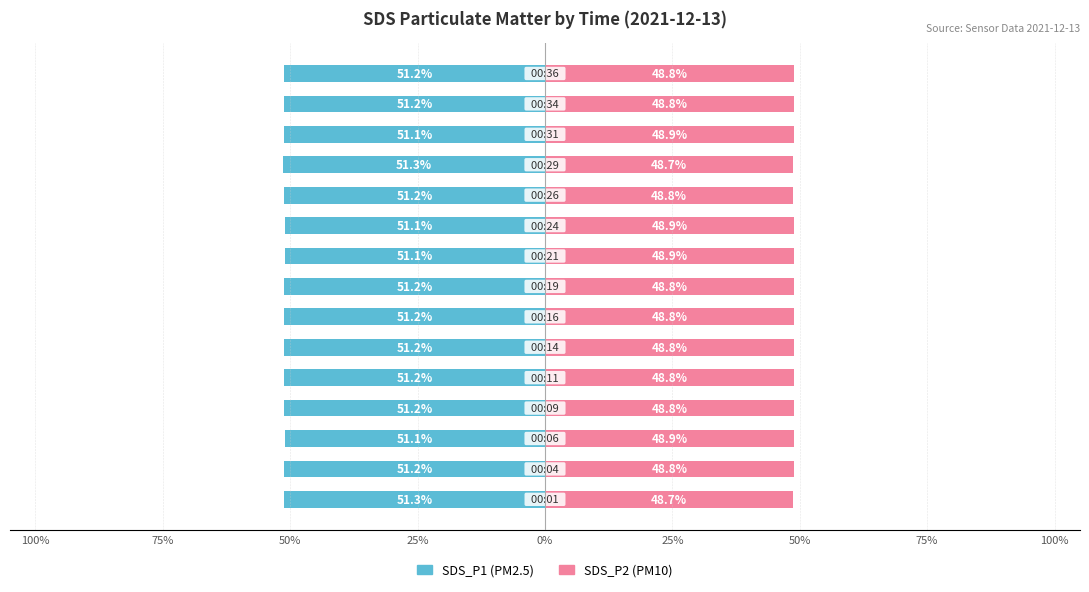

Reading left to right, list all the values displayed in this chart.

SDS_P1: -51.3	-51.2	-51.1	-51.2	-51.2	-51.2	-51.2	-51.2	-51.1	-51.1	-51.2	-51.3	-51.1	-51.2	-51.2
SDS_P2: 48.7	48.8	48.9	48.8	48.8	48.8	48.8	48.8	48.9	48.9	48.8	48.7	48.9	48.8	48.8